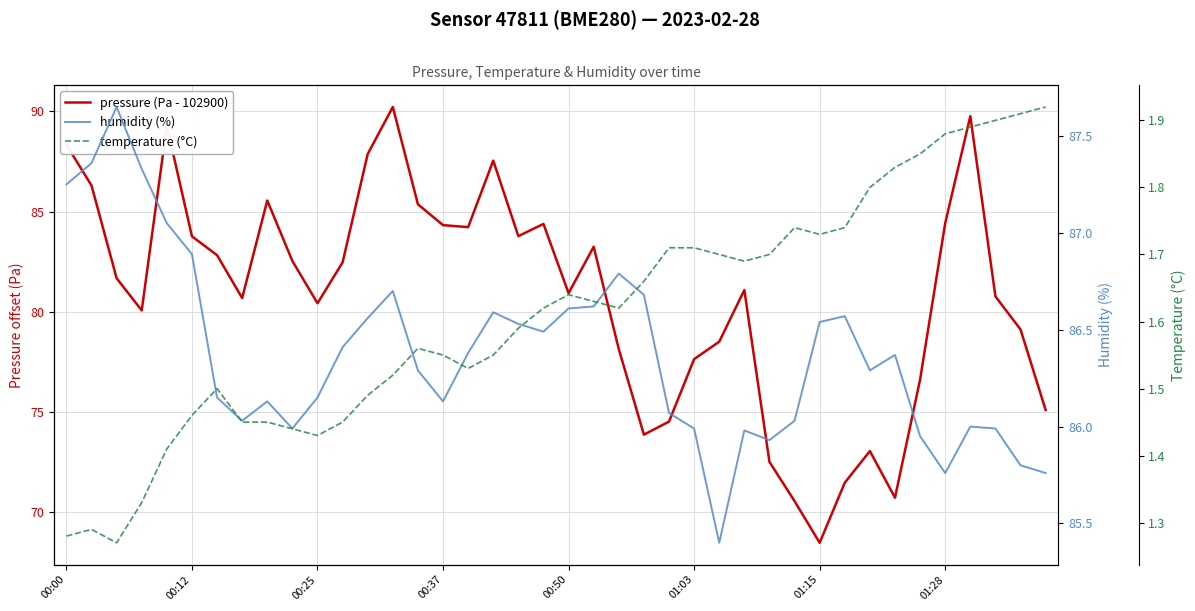

How many interior local peaks does the temperature (°C) series have?

5